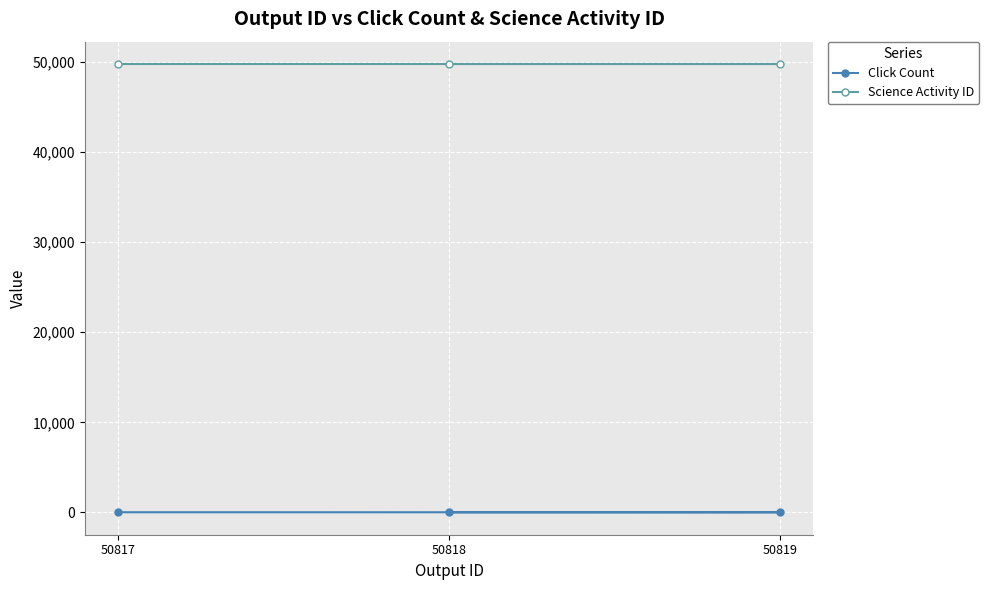

Which series changed the most between 50818 and 50817?

Click Count